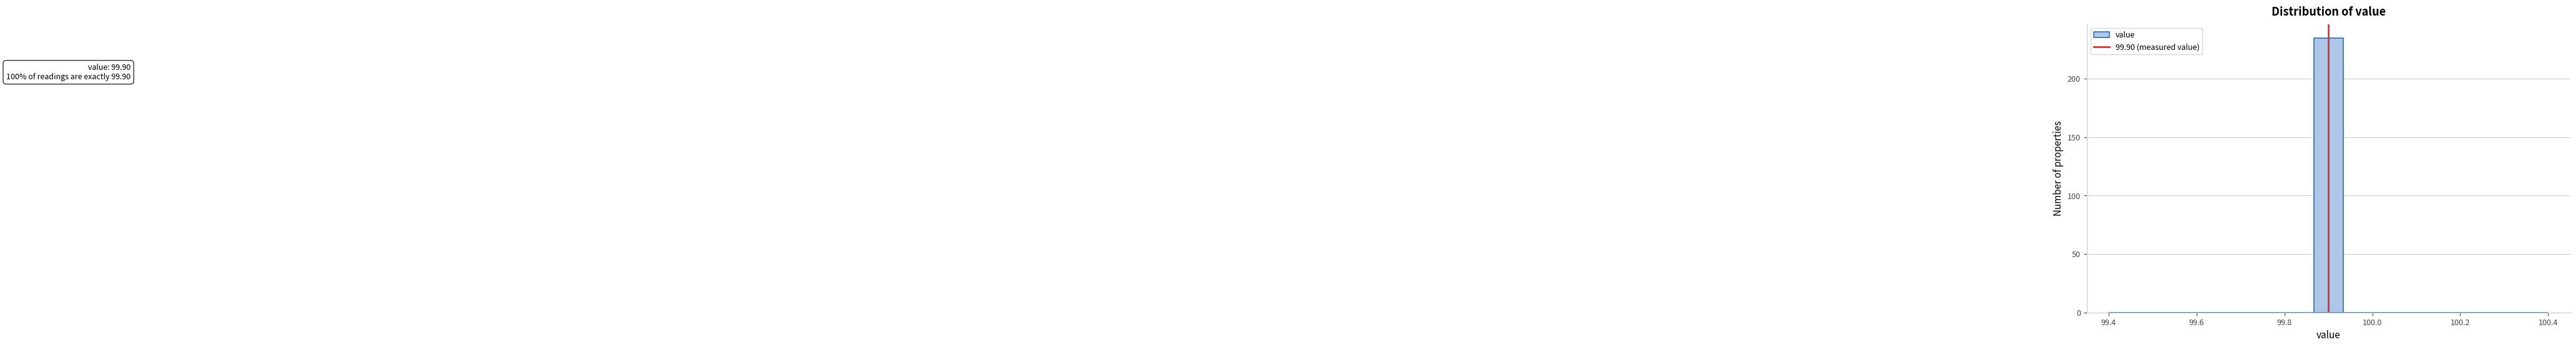

Around what value on the x-axis is the tallest bar? Give the approximate position of its centre, as read against the axis.

99.90